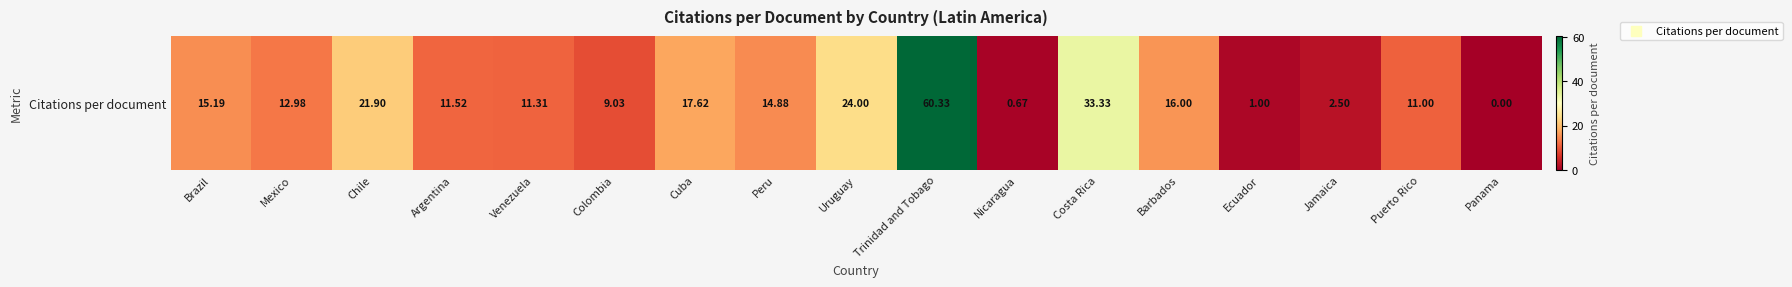

What is the change in value from Nicaragua to Costa Rica?

+32.7